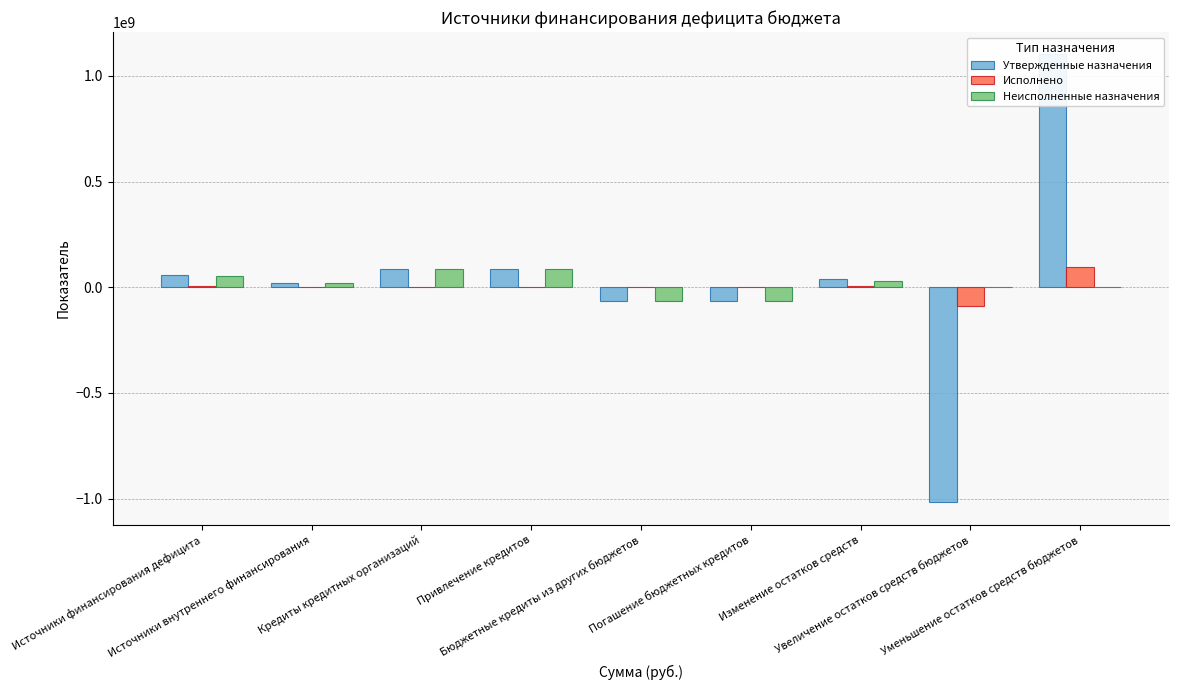

What is the label of the 4th bar from the right?

Погашение бюджетных кредитов